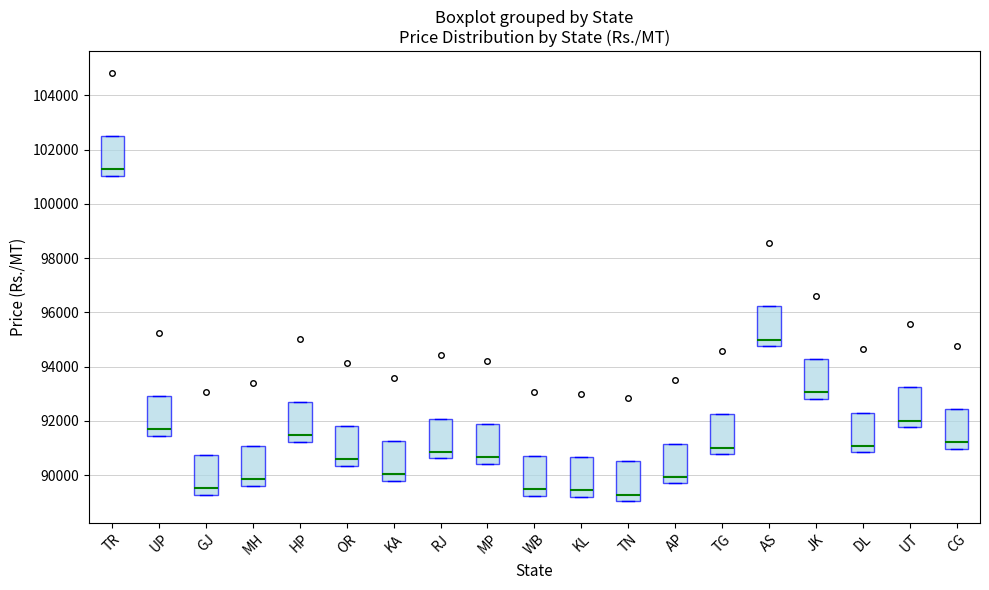

Where is the lower edge of the box for MP on the y-axis? The values are not printed on the chart, so give them approximately, as read against the axis.

90400